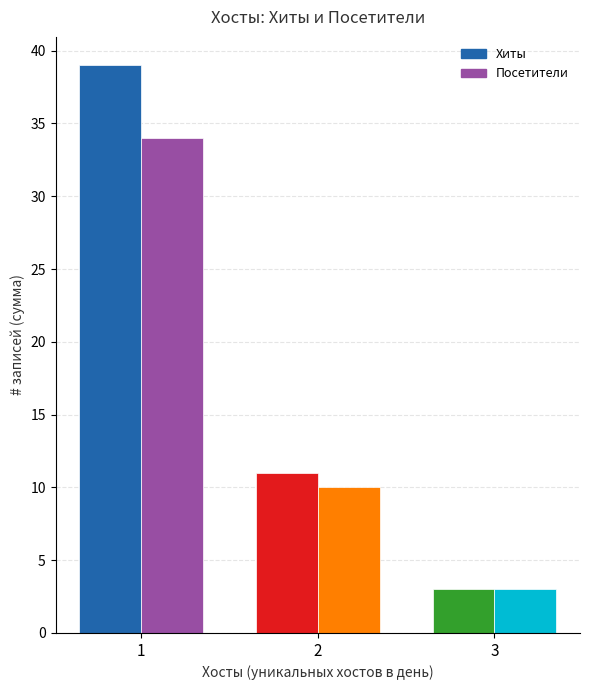

How many Хиты values are between 3 and 39?

3